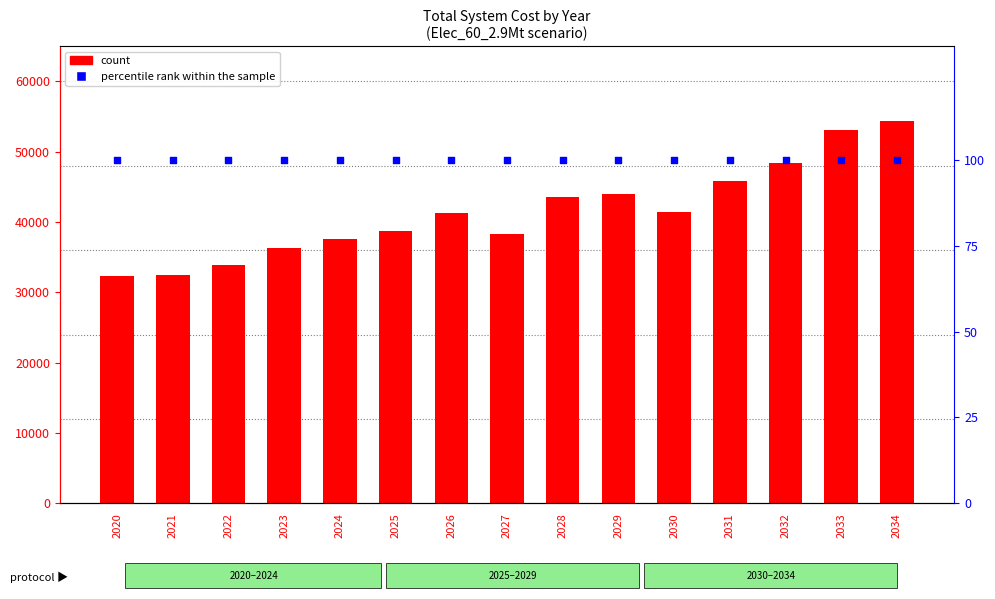

At which category is the sum across all series the highest?

2034